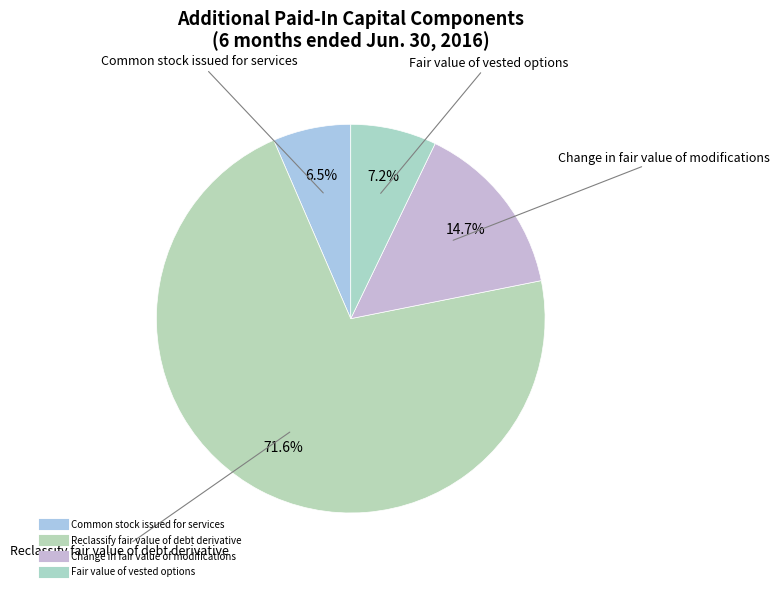

To the nearest percent, what percentage of the pie is Reclassify fair value of debt derivative?

72%